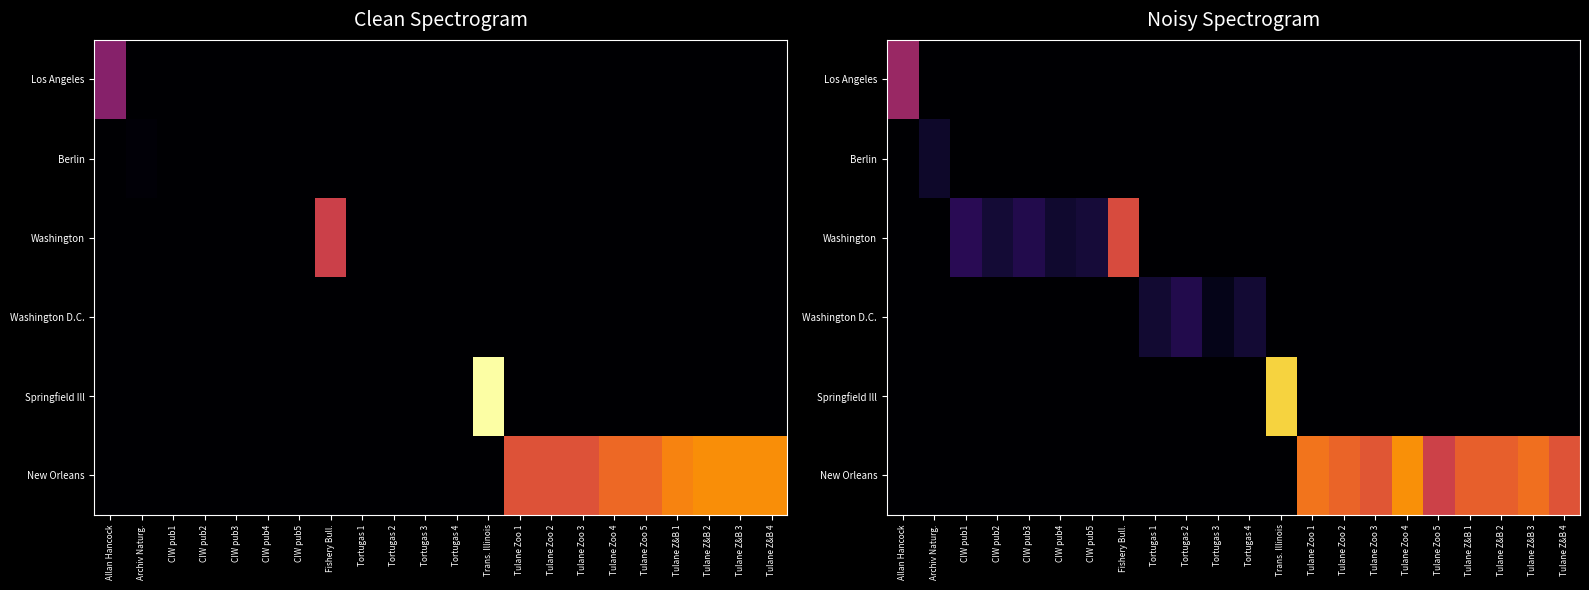

What is the sum of the Berlin values at Tortugas 3 and CIW pub4?

-1.1